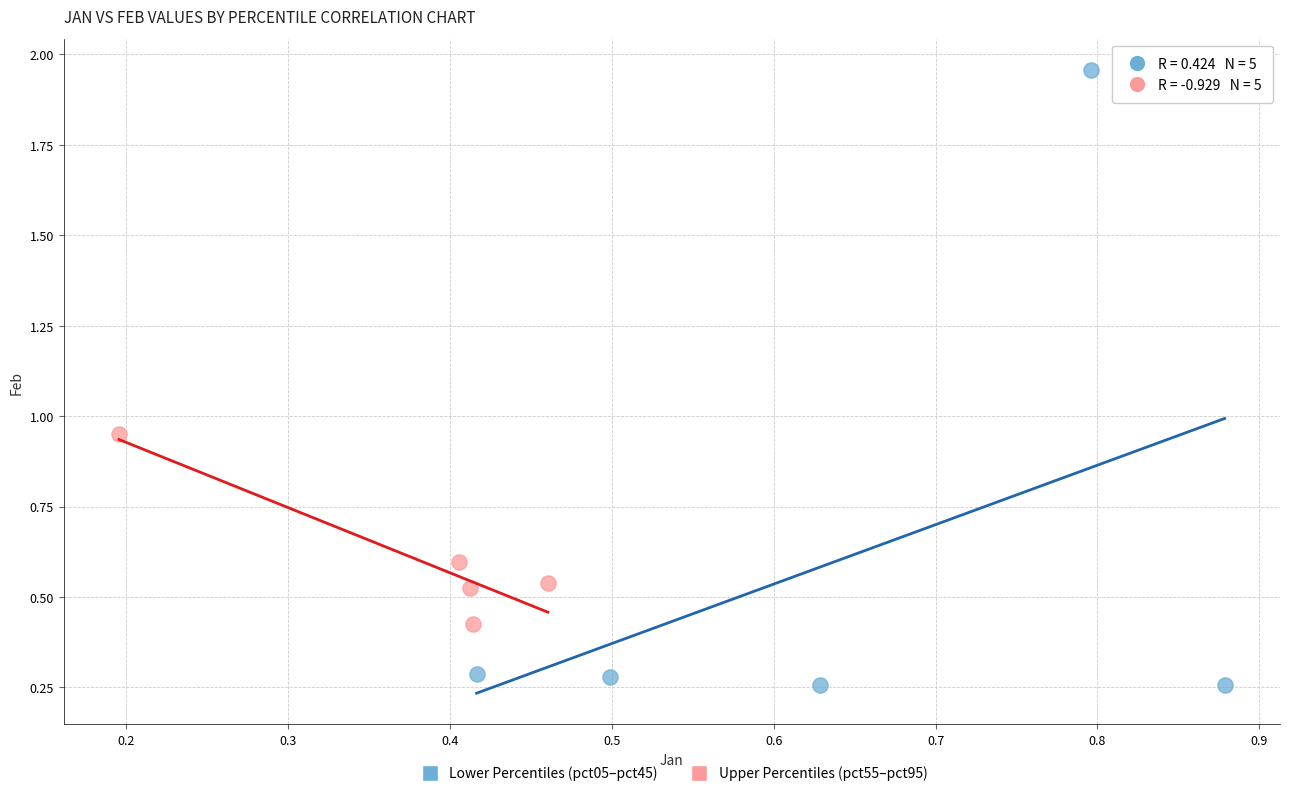

Which series has the largest Y range (max minus min)?

Lower Percentiles (pct05–pct45)